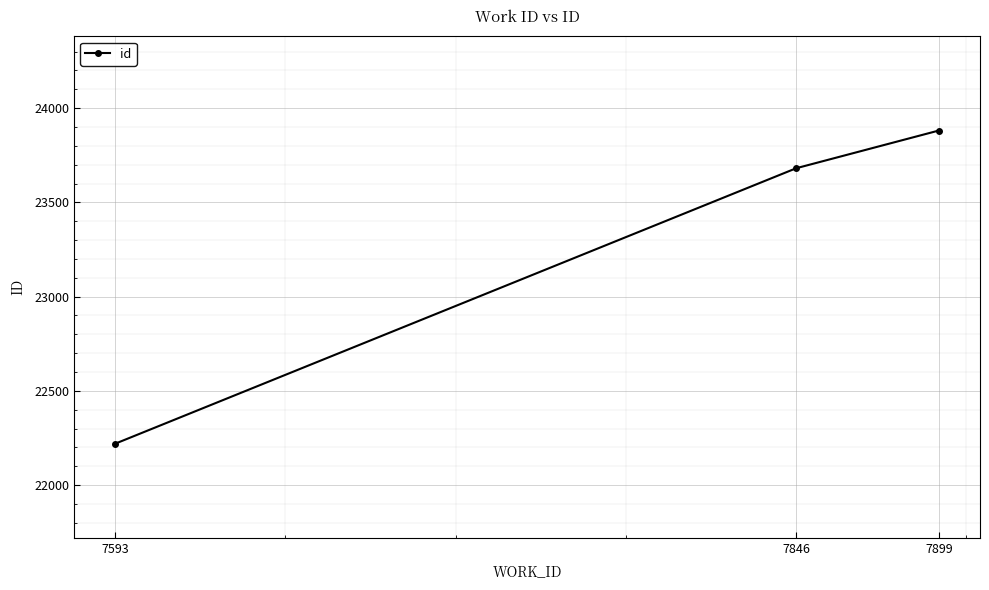

How many data points are less than 23681?

1